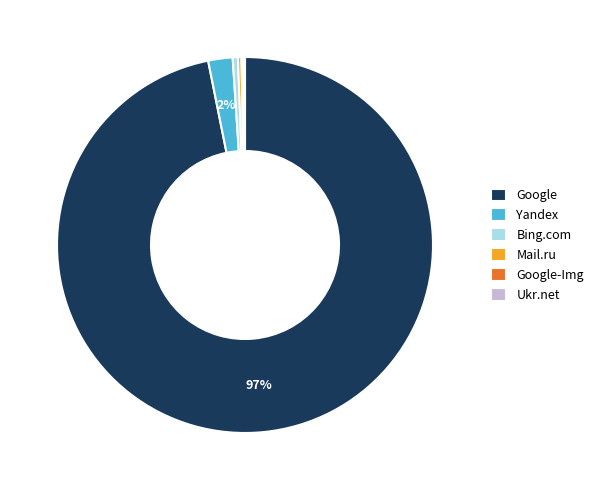

Is it true that Yandex is 2% of the pie?

True